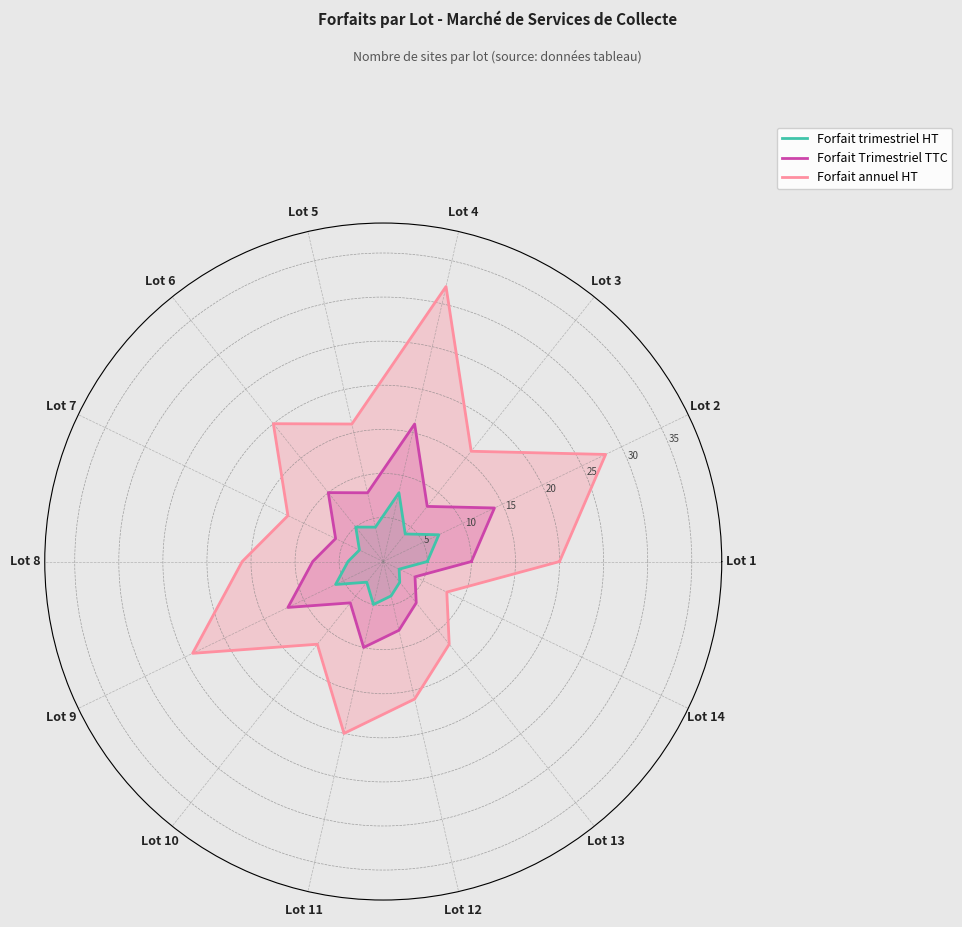

Between Lot 3 and Lot 14, which series saw the biggest shift?

Forfait annuel HT